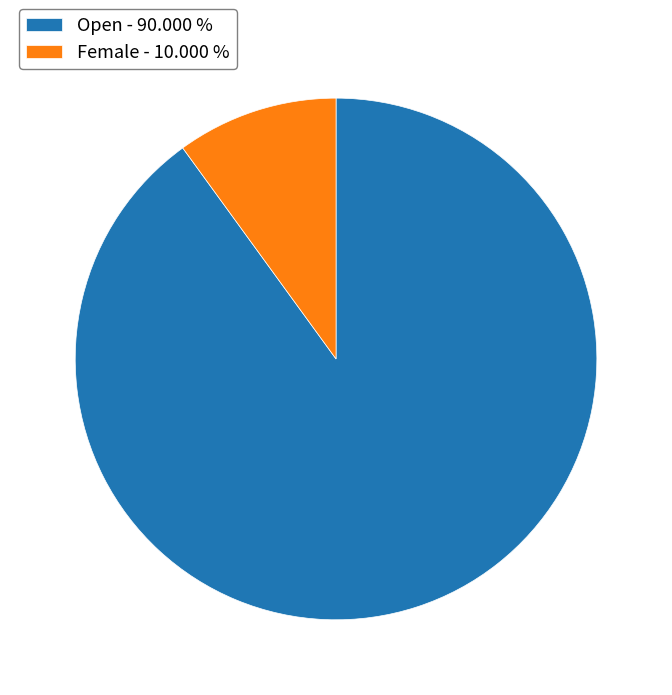

Combined, do Open - 90.000 % and Female - 10.000 % account for over 50%?

Yes